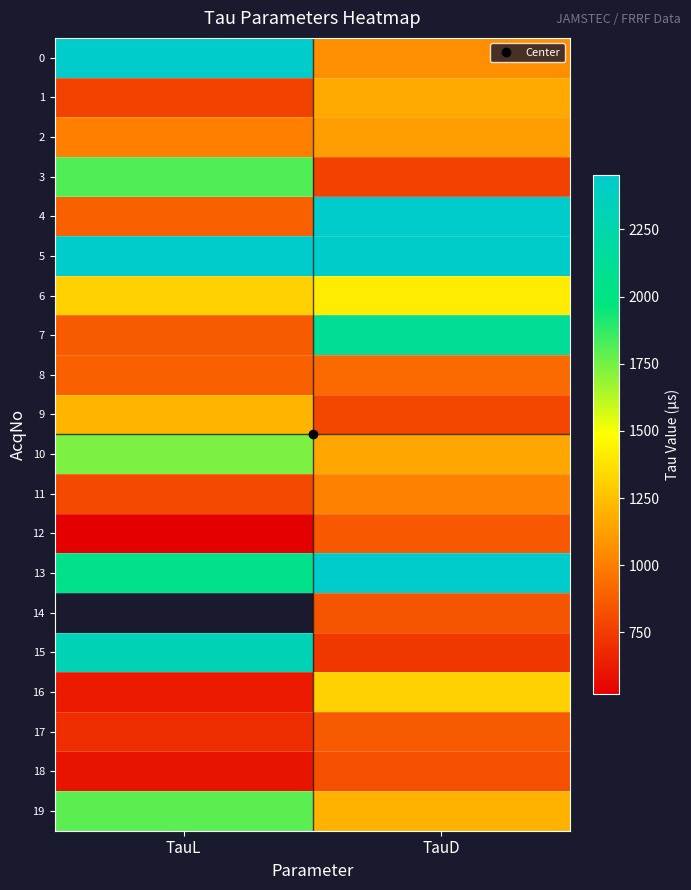

Count the 7 values in the range 865 to 2119.

2